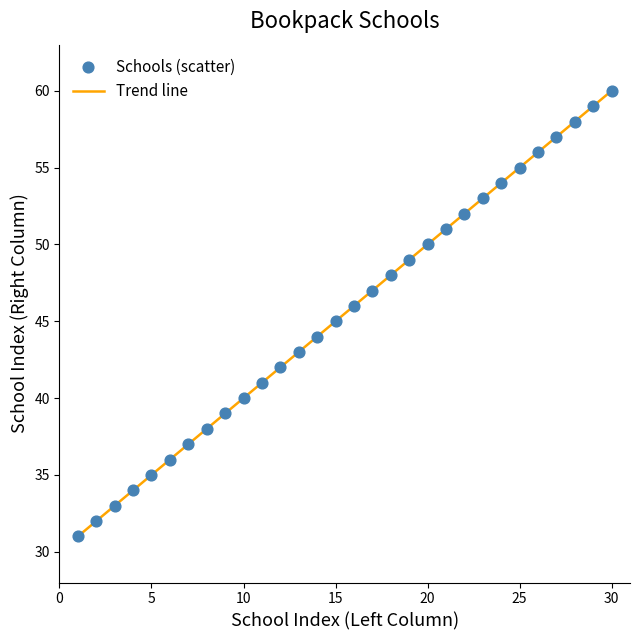

What is the minimum value shown in the chart?

31